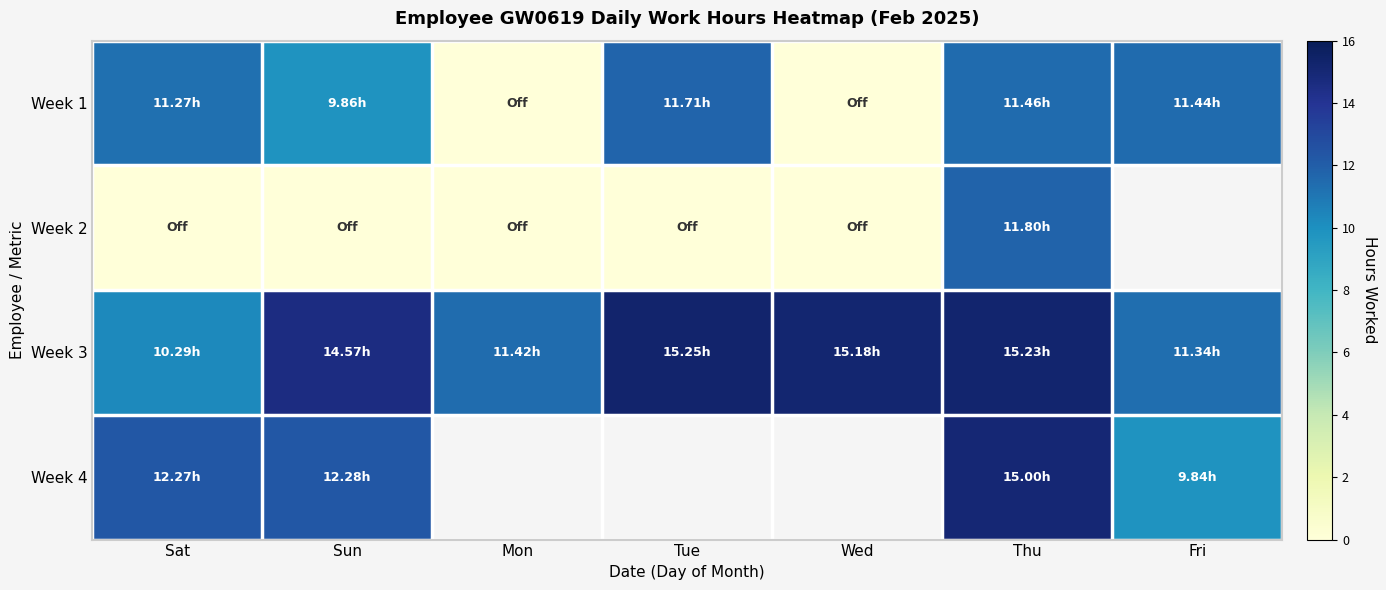

Which category has the lowest value across all series?

Mon